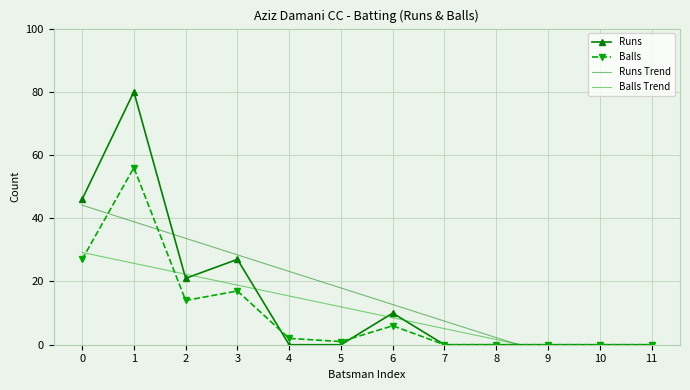

Which series ends up on top after the final intersection of Balls and Runs Trend?

Balls